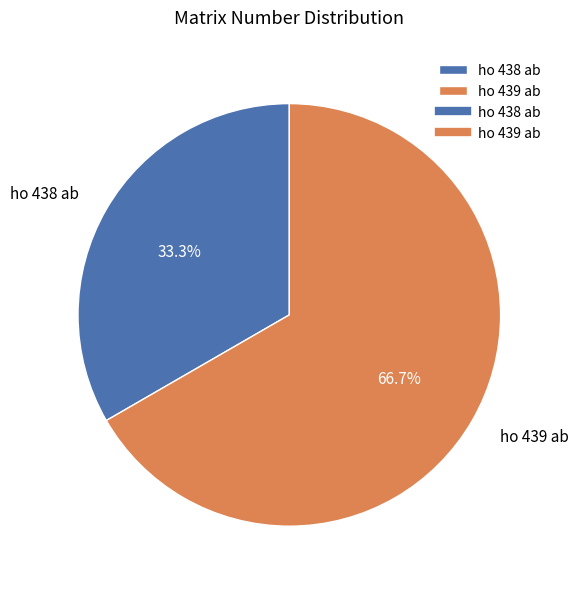

Which slice is the smallest?

ho 438 ab